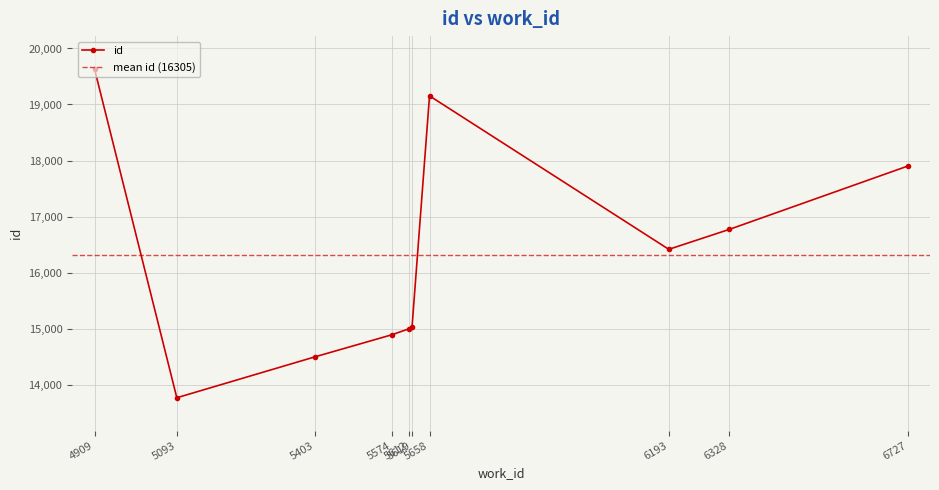

How many data points are above 16414?

4